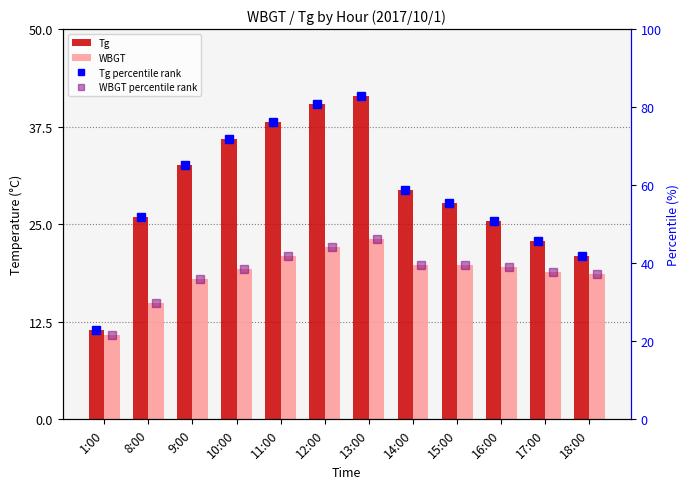

At which label is Tg closest to 26?

8:00